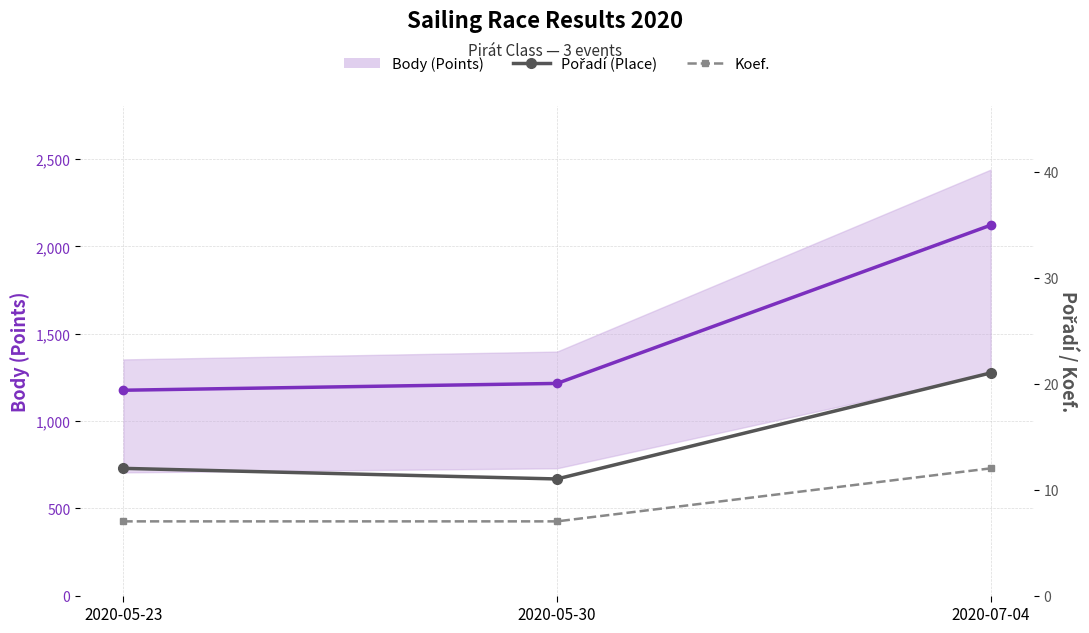

What is the label of the 1st point from the right?

2020-07-04